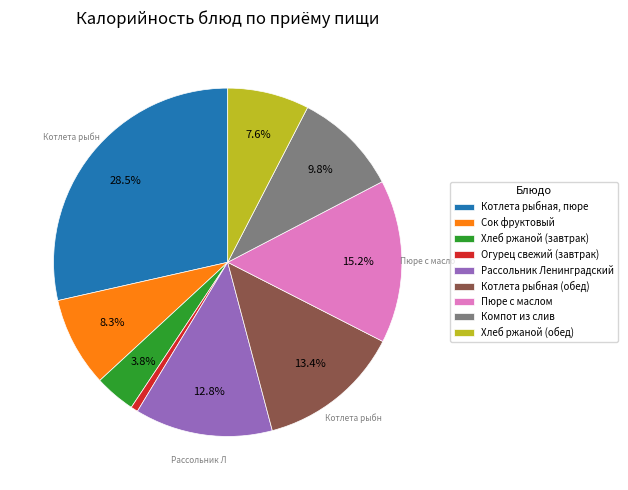

The Компот из слив slice represents 10% of the pie. True or false?

True